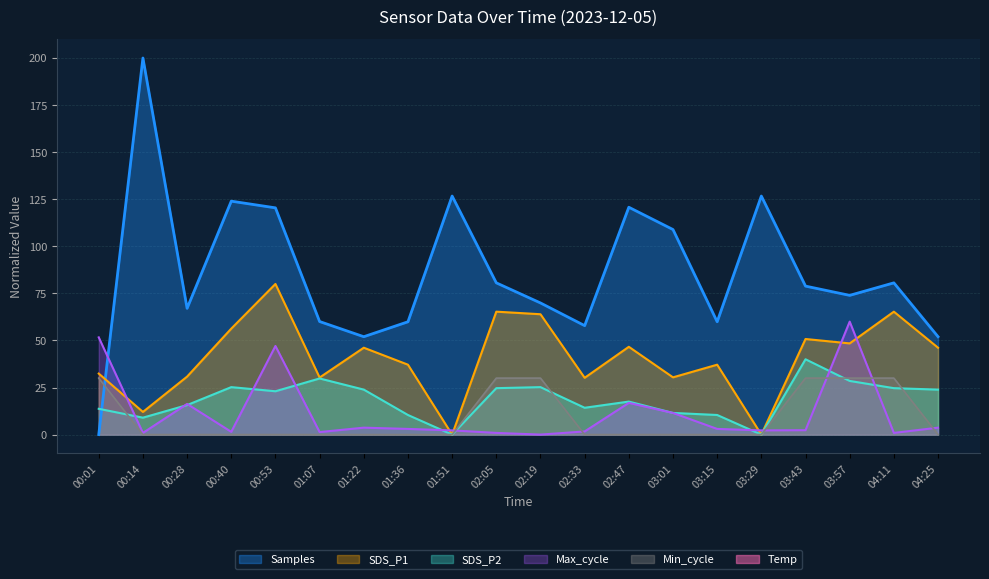

Is it true that SDS_P2 equals 23.5 at 02:33?

False